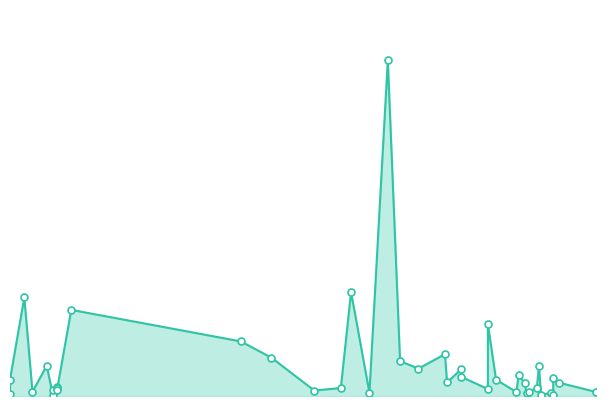

Which has a higher value, 2022-09-17 or 2022-11-15?

2022-11-15